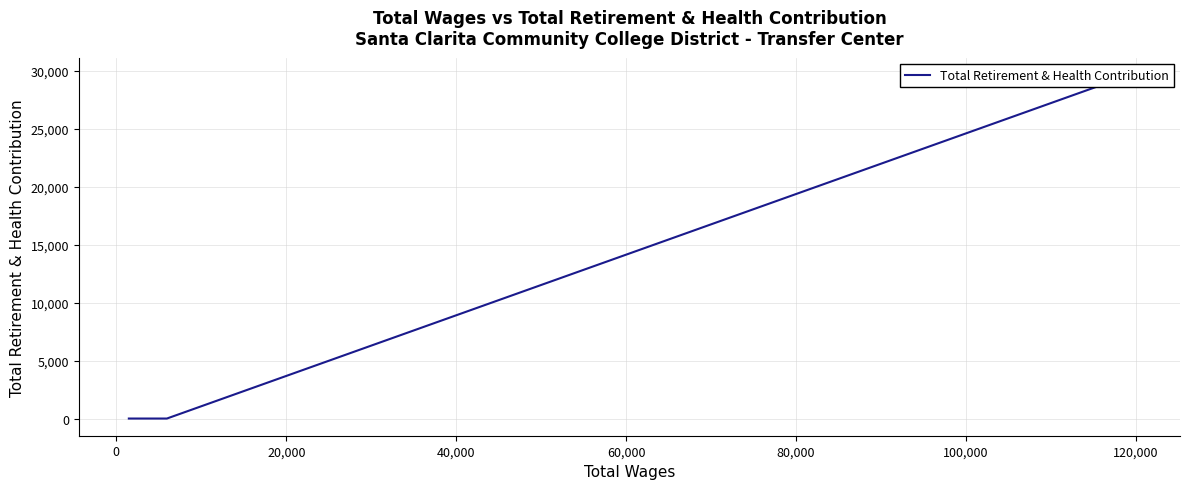

Which has a higher value, 20,000 or 0?

20,000